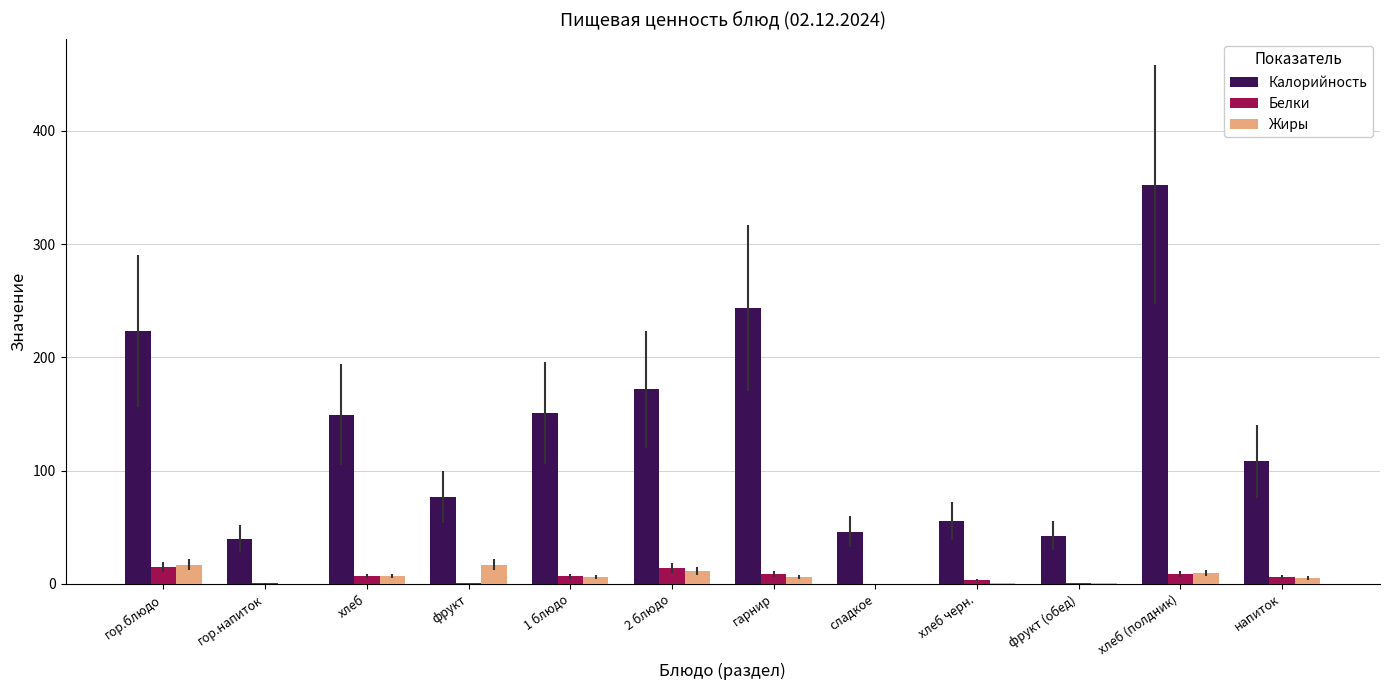

At which category is the sum across all series the highest?

хлеб (полдник)